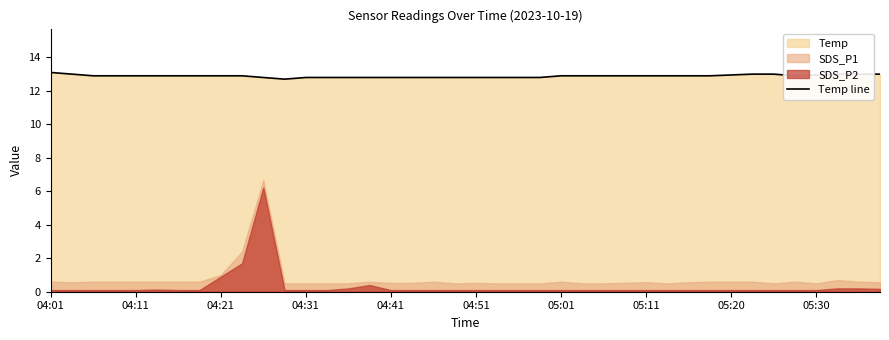

The value at 18 is 20.0. True or false?

False